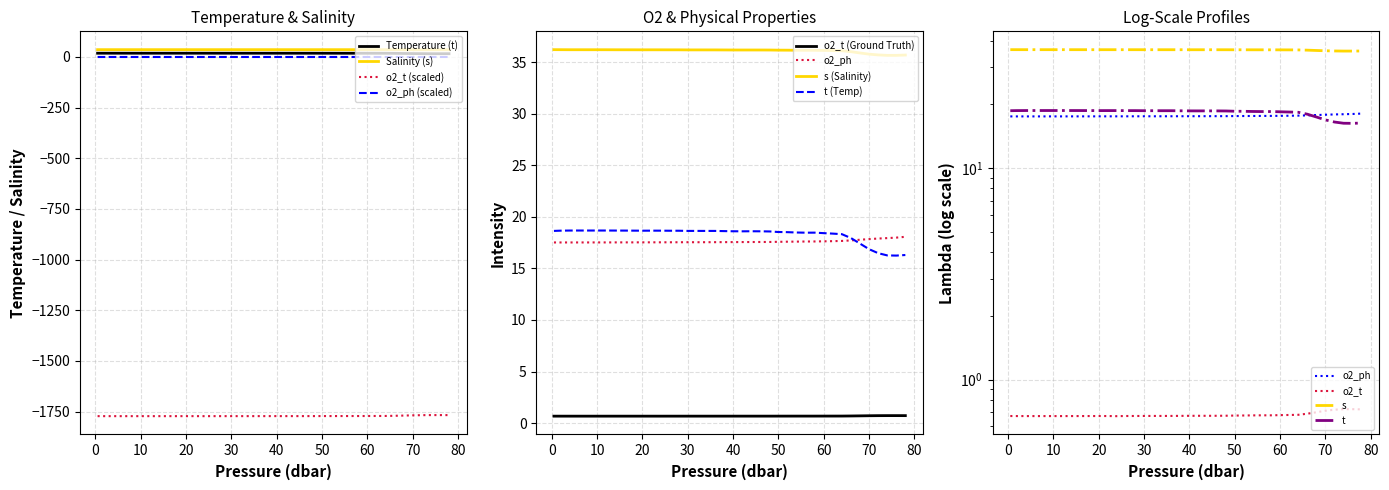

Is it true that o2_ph equals 0.0 at 15.9?

True